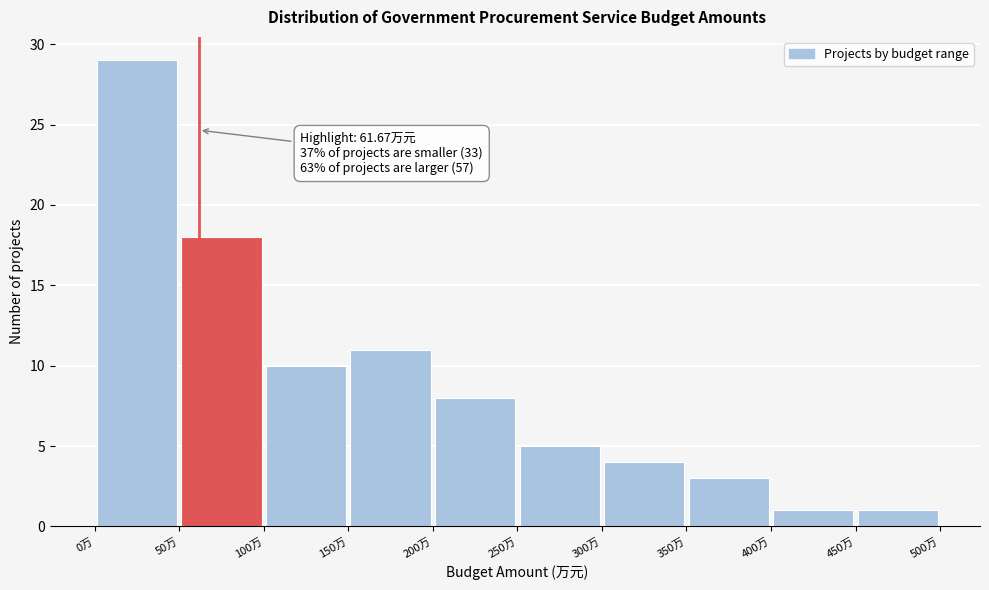

Over which range of the x-axis is the bar tallest?

0 to 50